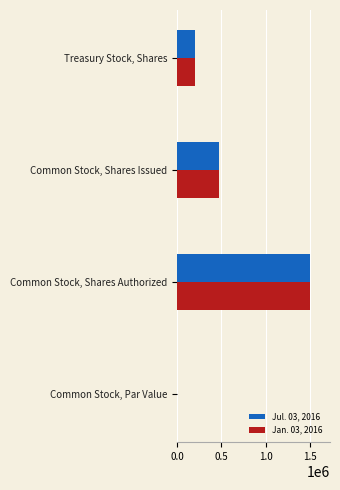

The Jul. 03, 2016 series shows 470424.0 at Common Stock, Shares Issued. True or false?

True